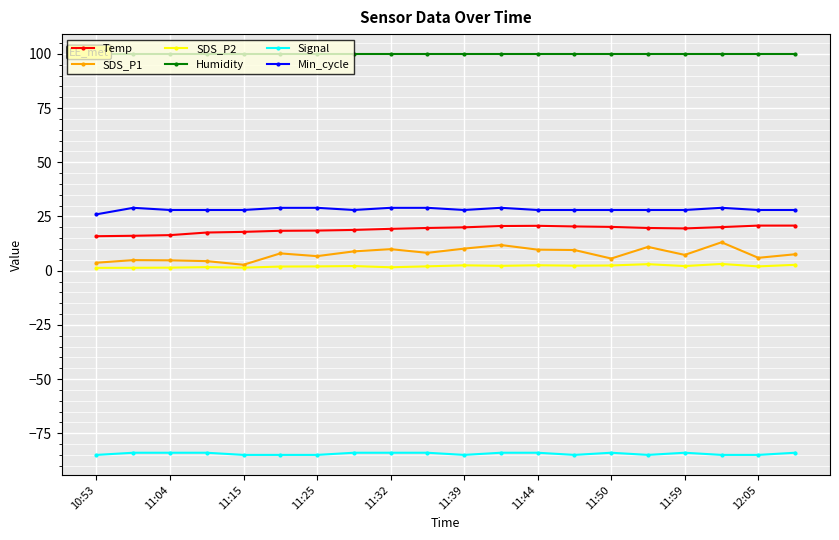

Rank the series by their maximum value, from lowest to highest.

Signal, SDS_P2, SDS_P1, Temp, Min_cycle, Humidity